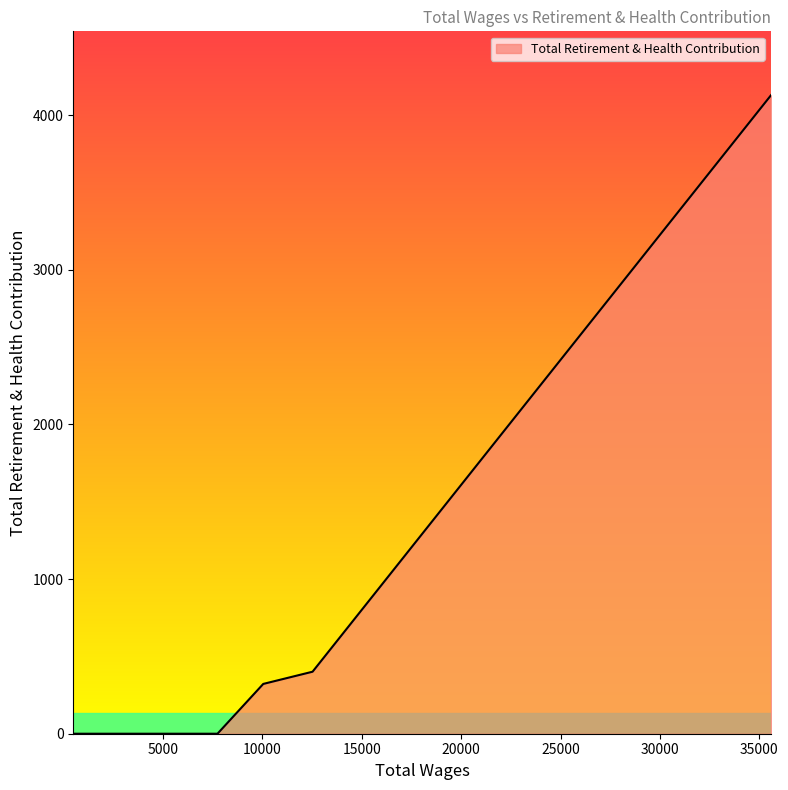

What is the difference between the maximum and minimum values?

4129